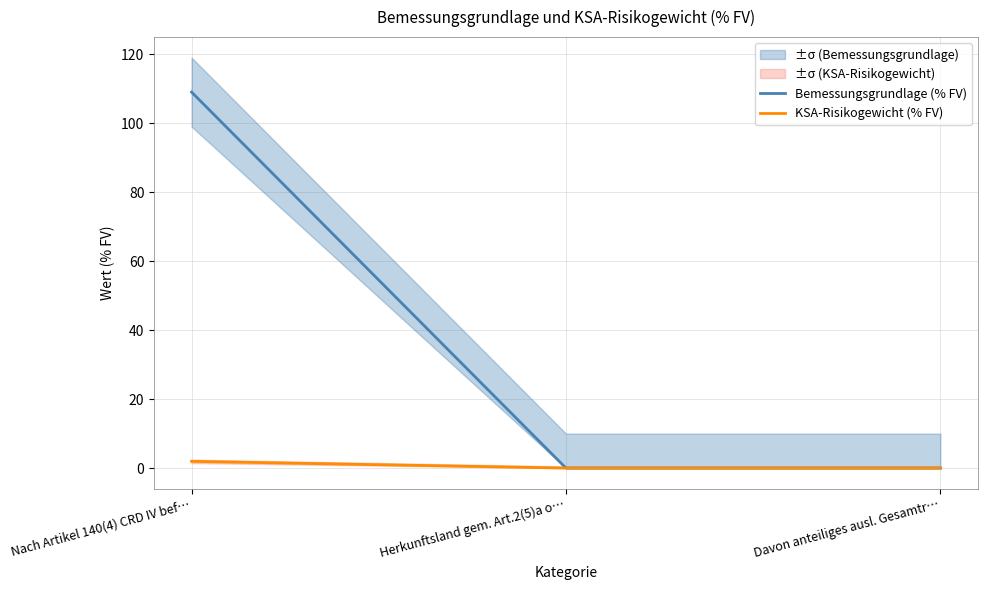

Rank the series at Davon anteiliges ausl. Gesamtr… from lowest to highest value.

Bemessungsgrundlage (% FV), KSA-Risikogewicht (% FV)